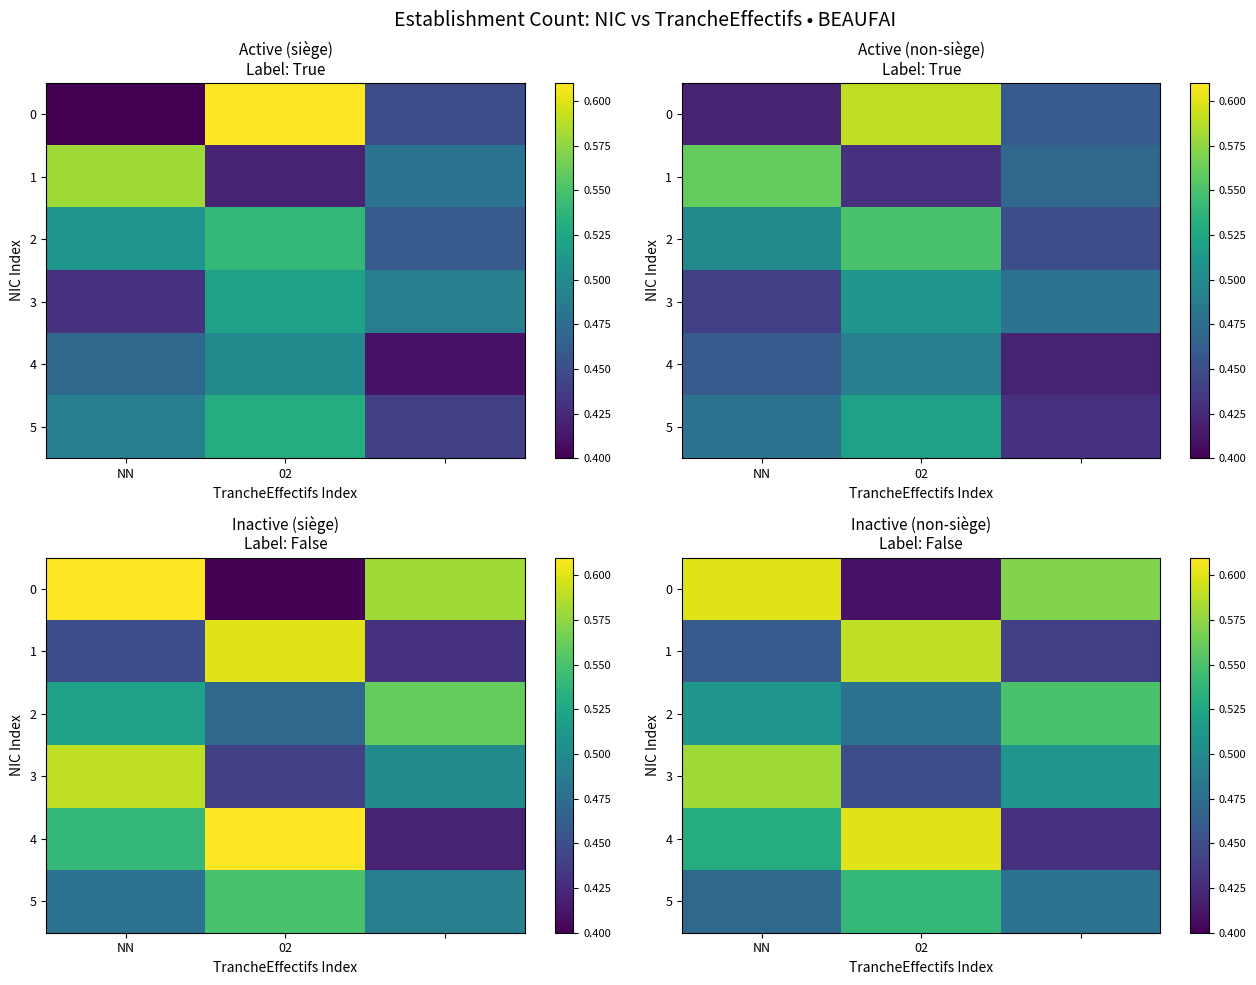

What is the difference between the second highest and minimum values in the 0 series?

0.2